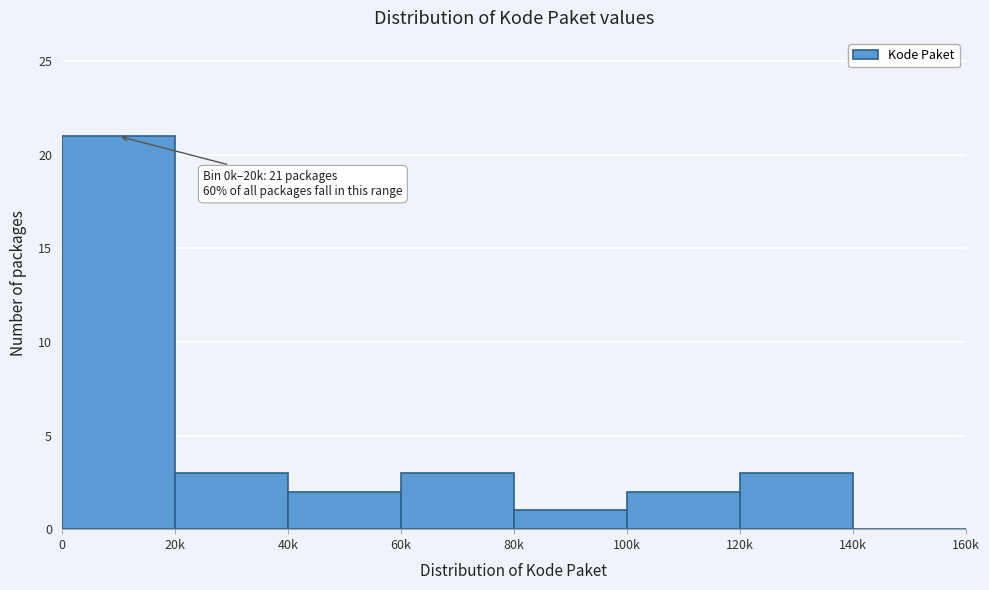

Reading left to right, transcribe all the data shown in this chart.

0=21	20k=3	40k=2	60k=3	80k=1	100k=2	120k=3	140k=0